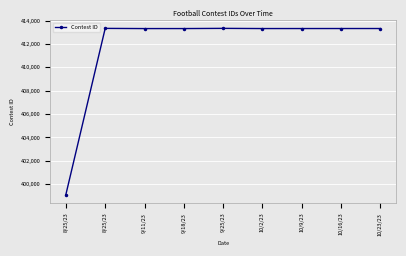

Does the chart have visible grid lines?

Yes